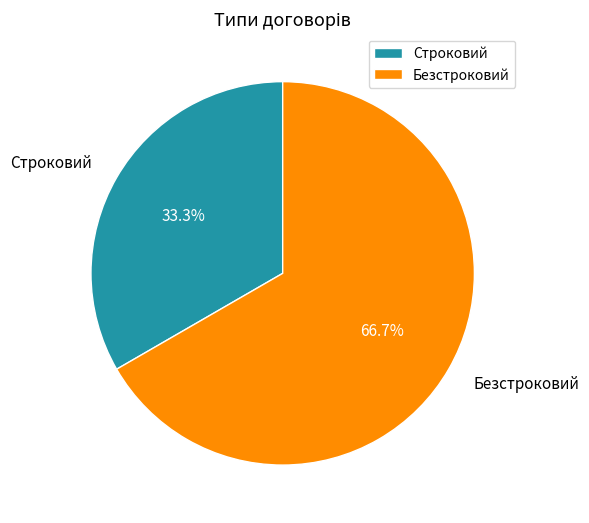

How many slices are in this pie chart?

2